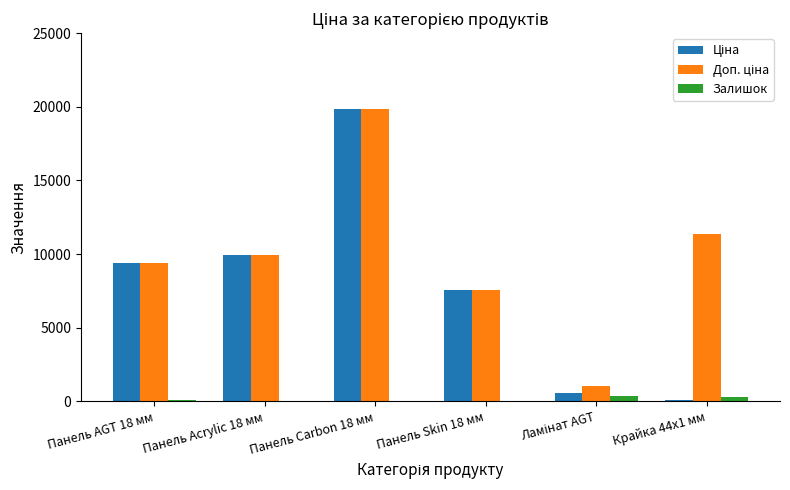

At which category is the sum across all series the highest?

Панель Carbon 18 мм